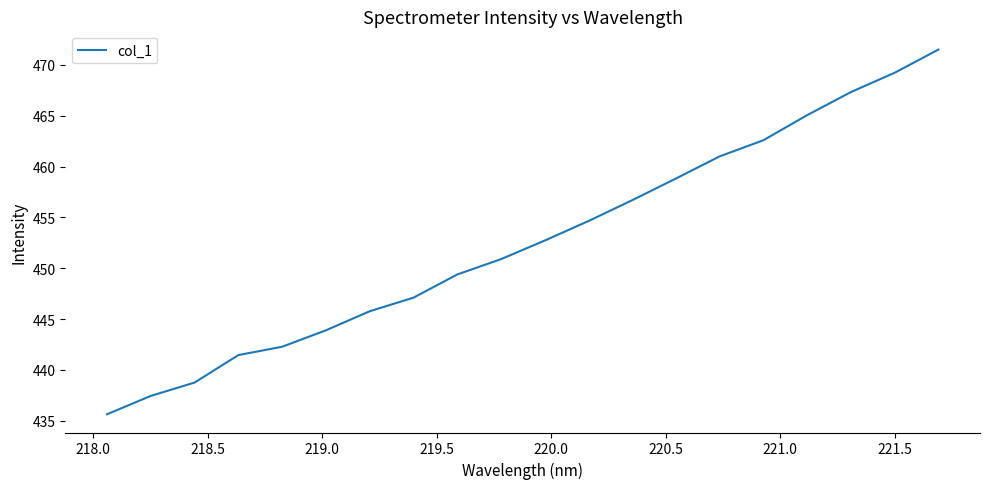

What is the smallest value displayed?

435.6